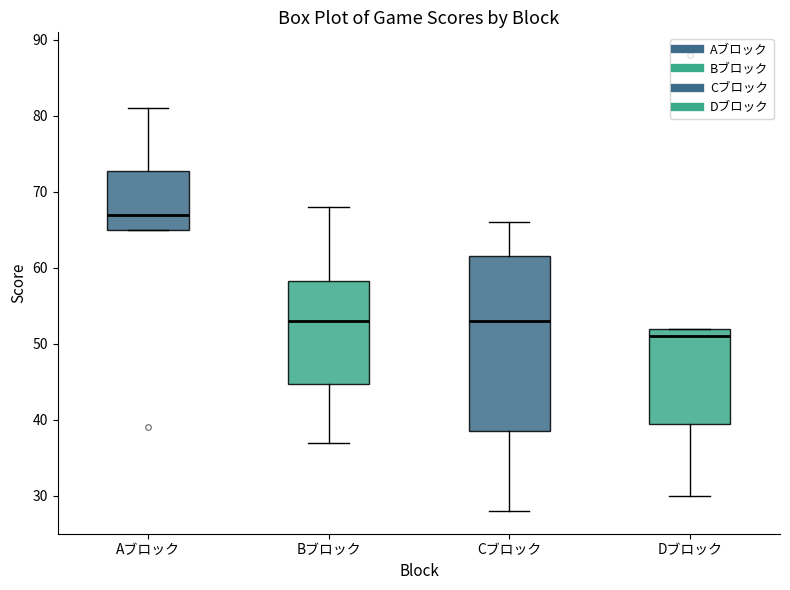

Which box is the tallest, from its lower edge to its upper edge?

Cブロック